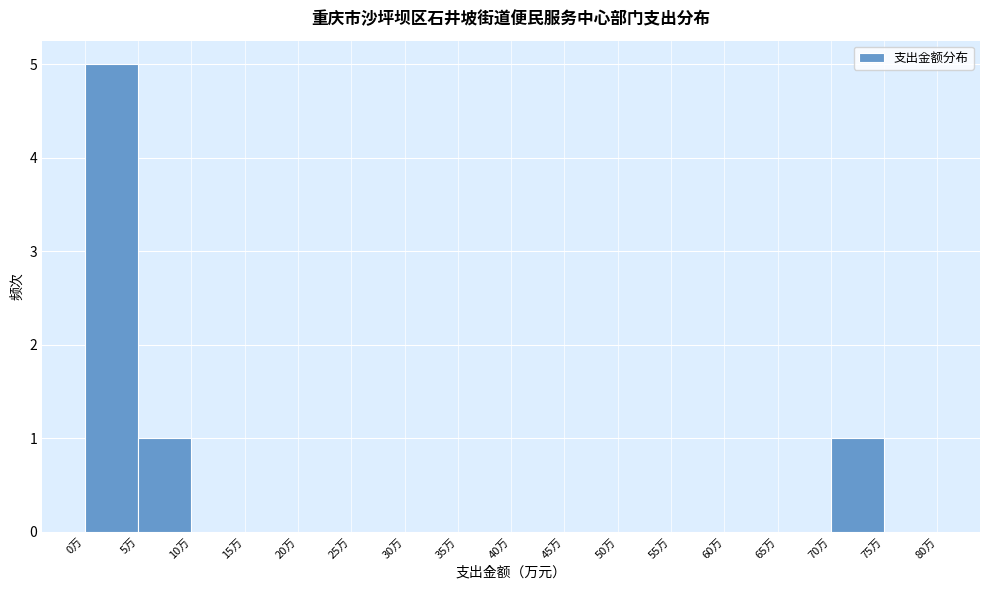

Reading left to right, list every bar in this chart as the range it spans on the x-axis followed by its height. The values are not printed on the chart, so give them approximately, as read against the axis.

0 to 5: 5
5 to 10: 1
10 to 15: 0
15 to 20: 0
20 to 25: 0
25 to 30: 0
30 to 35: 0
35 to 40: 0
40 to 45: 0
45 to 50: 0
50 to 55: 0
55 to 60: 0
60 to 65: 0
65 to 70: 0
70 to 75: 1
75 to 80: 0